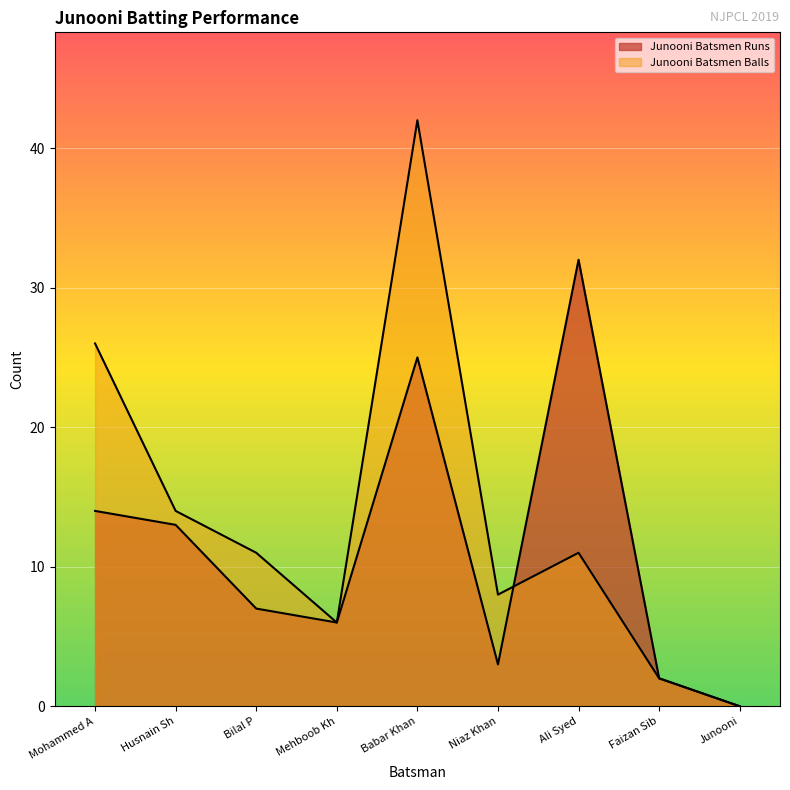

What position from the left is Junooni?

9